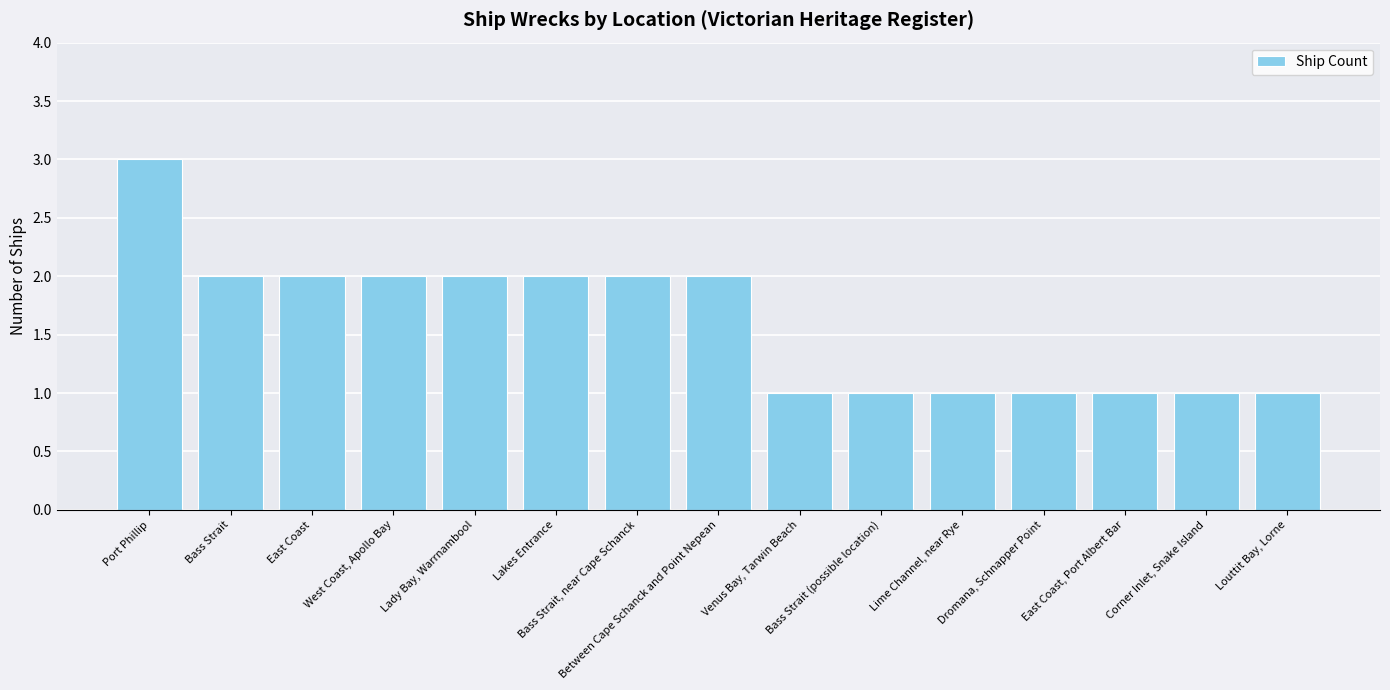

Reading left to right, list all the values displayed in this chart.

Port Phillip=3	Bass Strait=2	East Coast=2	West Coast, Apollo Bay=2	Lady Bay, Warrnambool=2	Lakes Entrance=2	Bass Strait, near Cape Schanck=2	Between Cape Schanck and Point Nepean=2	Venus Bay, Tarwin Beach=1	Bass Strait (possible location)=1	Lime Channel, near Rye=1	Dromana, Schnapper Point=1	East Coast, Port Albert Bar=1	Corner Inlet, Snake Island=1	Louttit Bay, Lorne=1